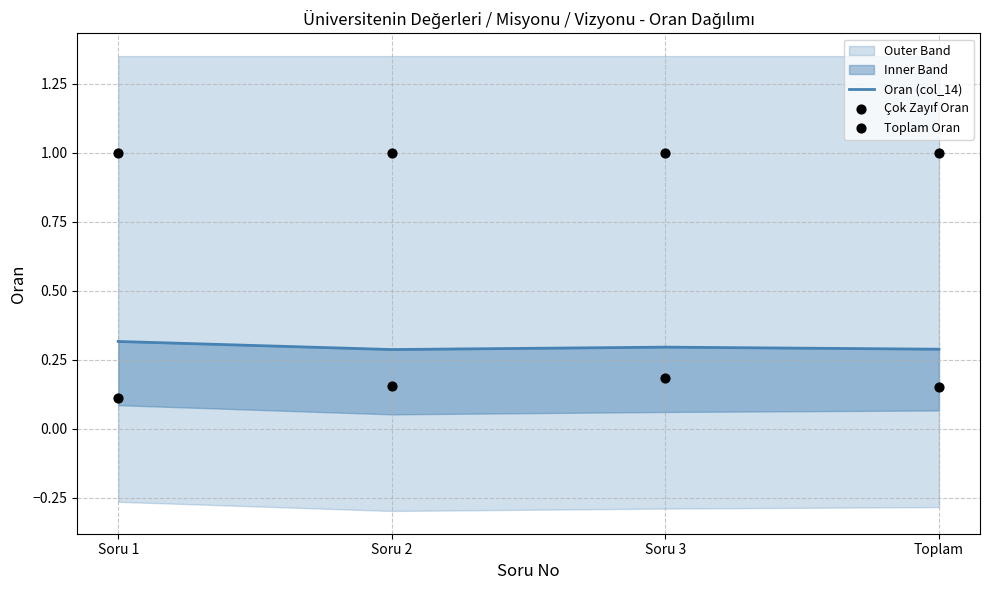

What is the total value across all series at Soru 1?

1.4